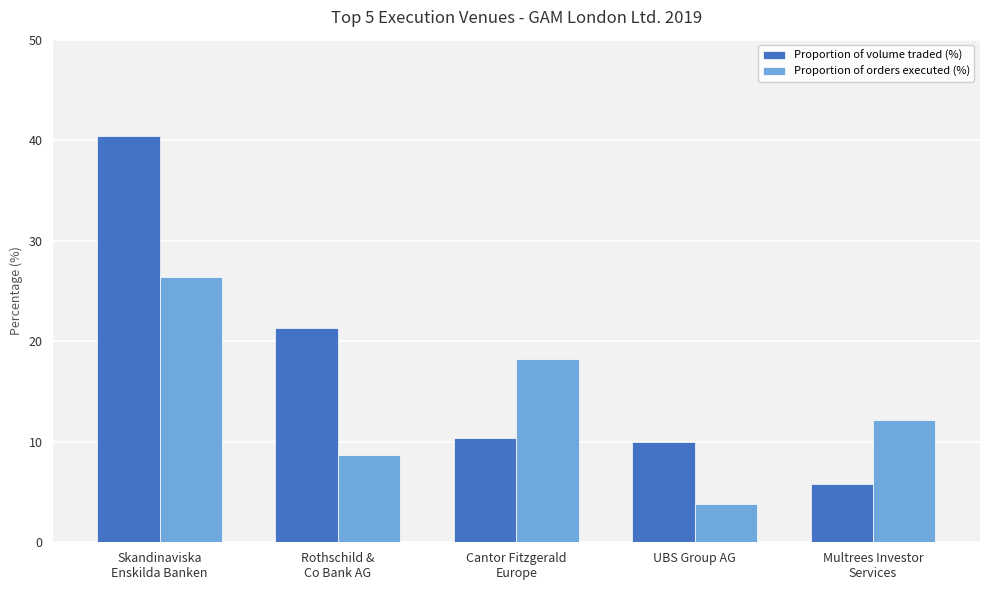

Where is Proportion of orders executed (%) nearest to the value 15?

Multrees Investor
Services